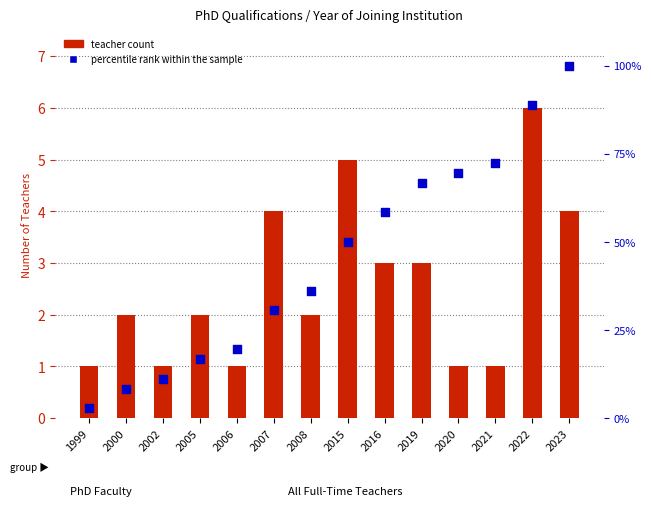

At which category is the sum across all series the highest?

2023